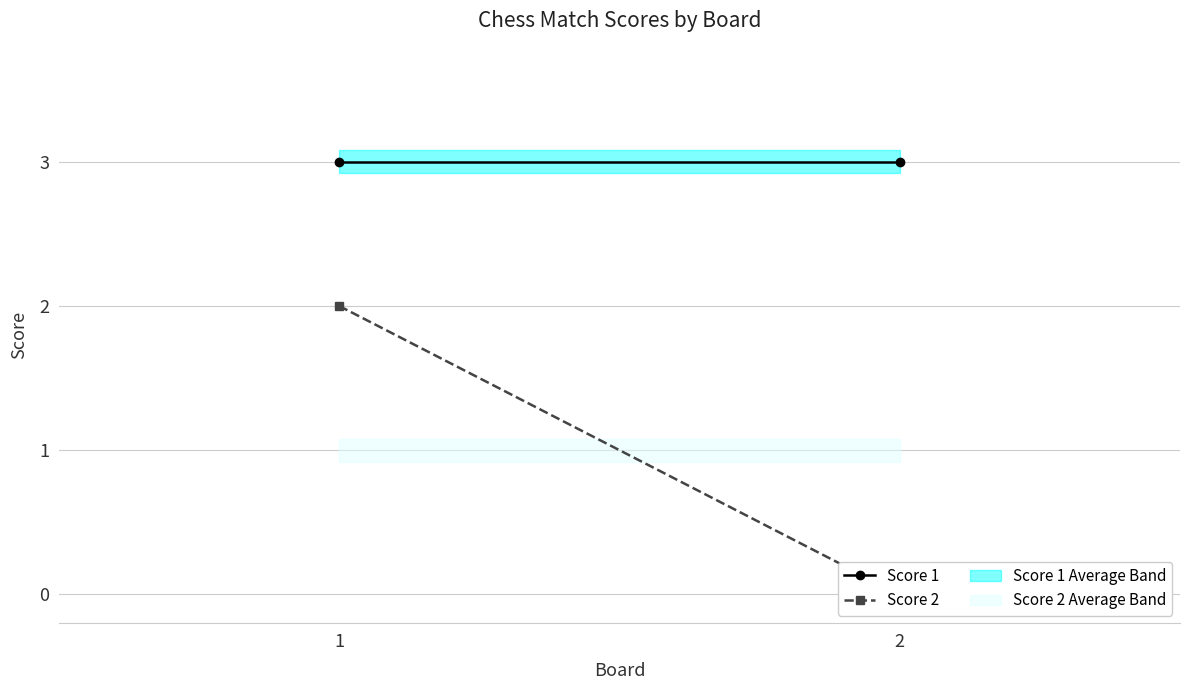

Which series has the widest spread of values?

Score 2